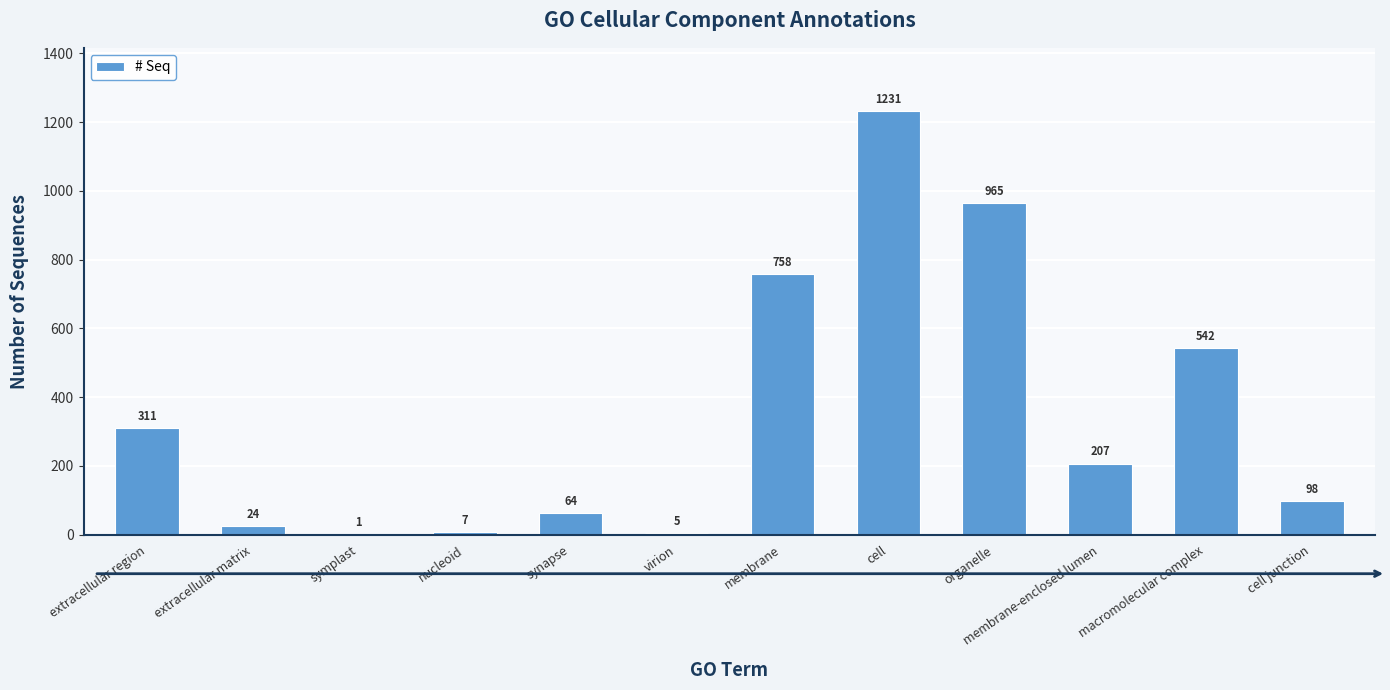

How many categories are shown in the chart?

12